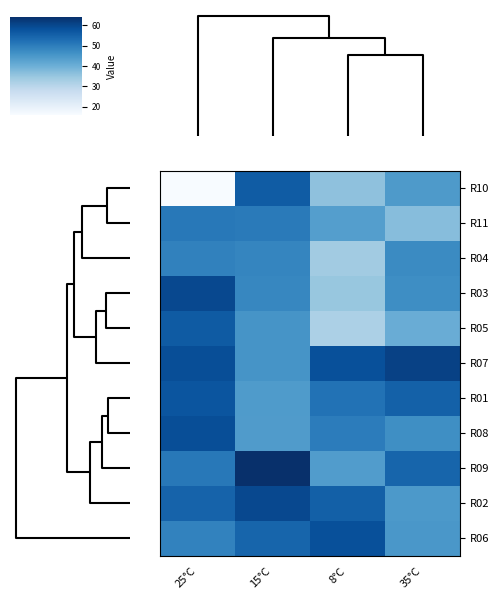

Which series has the largest range (max minus min)?

R10